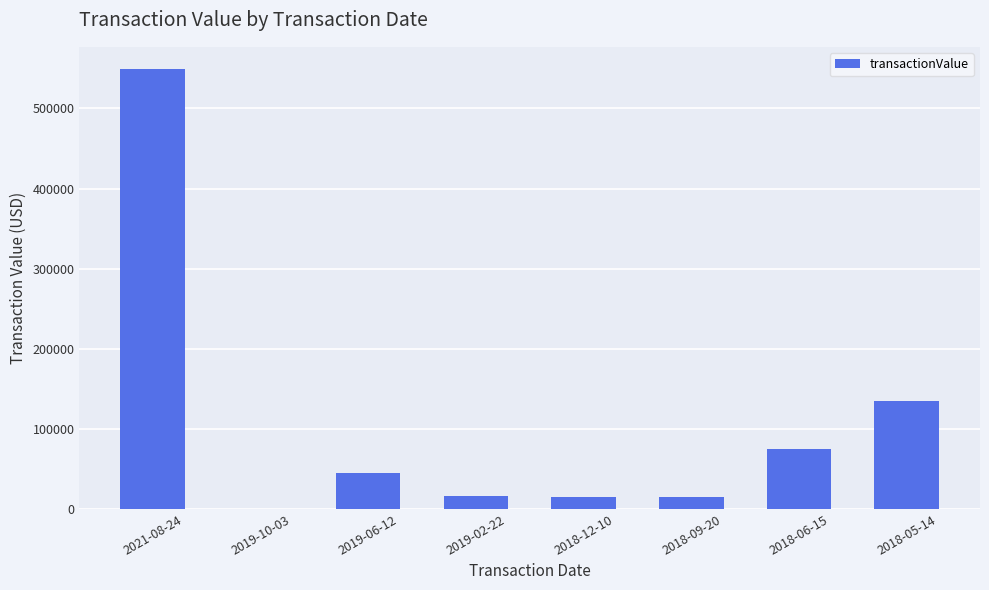

Where is the data nearest to the value 274750?

2018-05-14